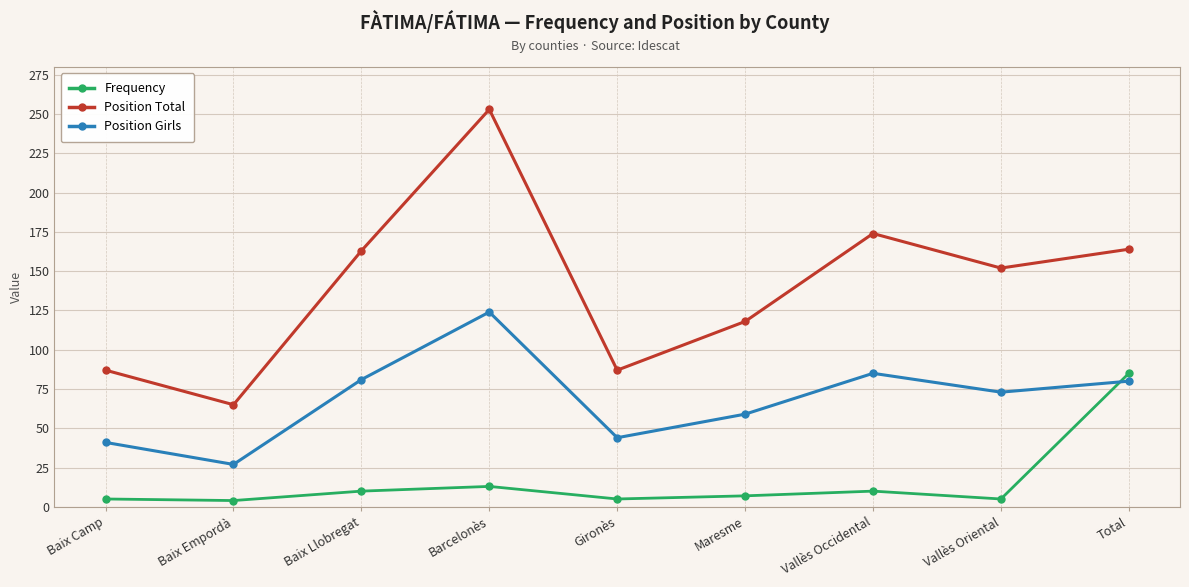

What is the average value of the Frequency series?

16